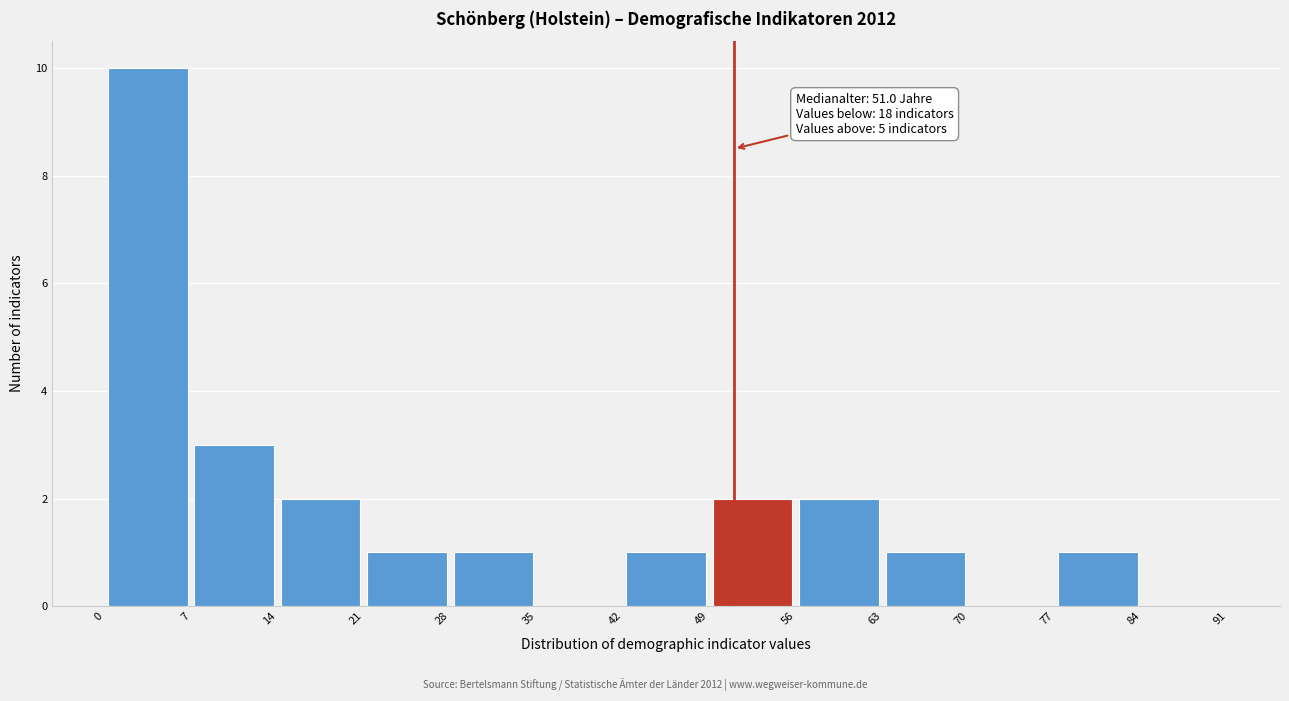

Over which range of the x-axis is the bar tallest?

0 to 7